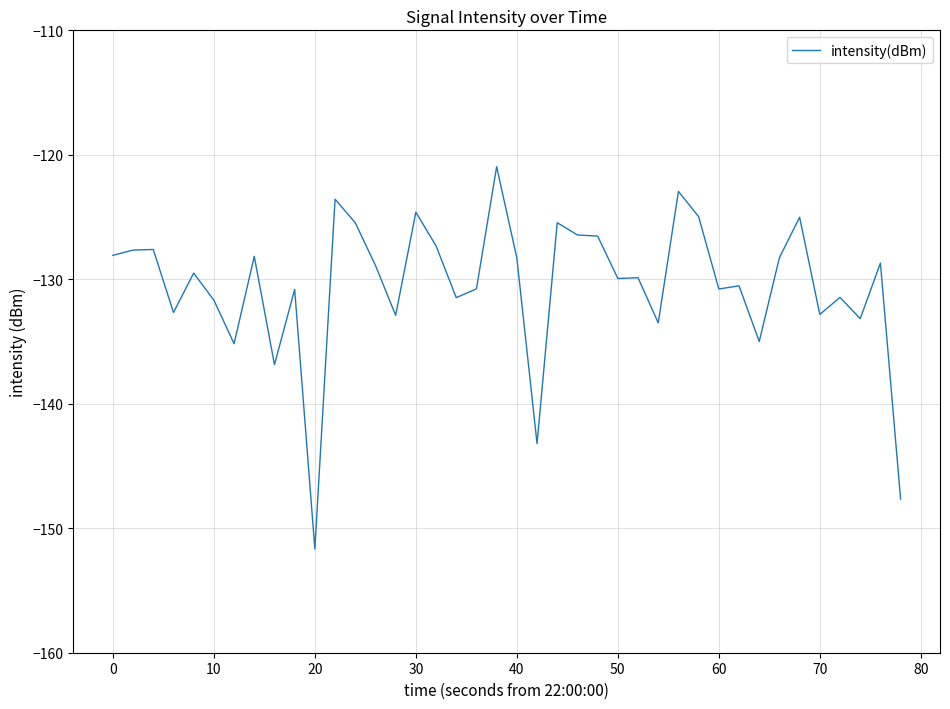

Does the chart have visible grid lines?

Yes